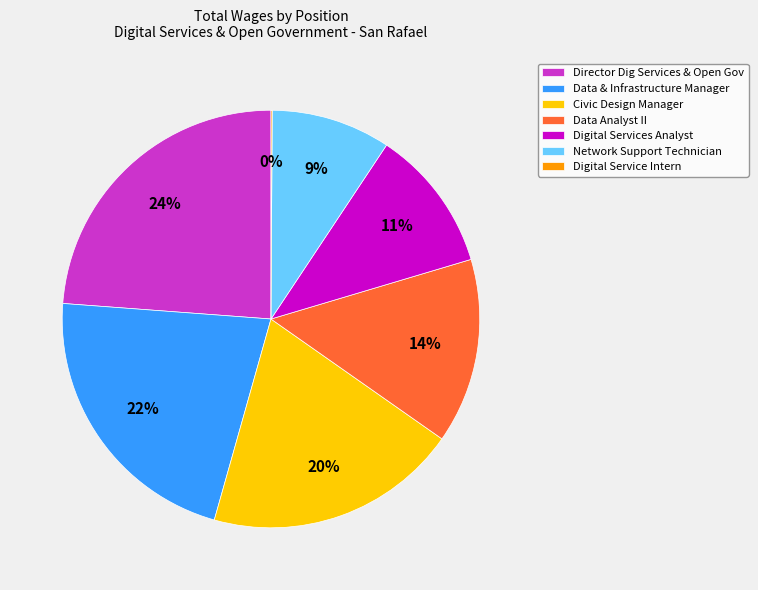

Between Civic Design Manager and Digital Services Analyst, which is larger?

Civic Design Manager